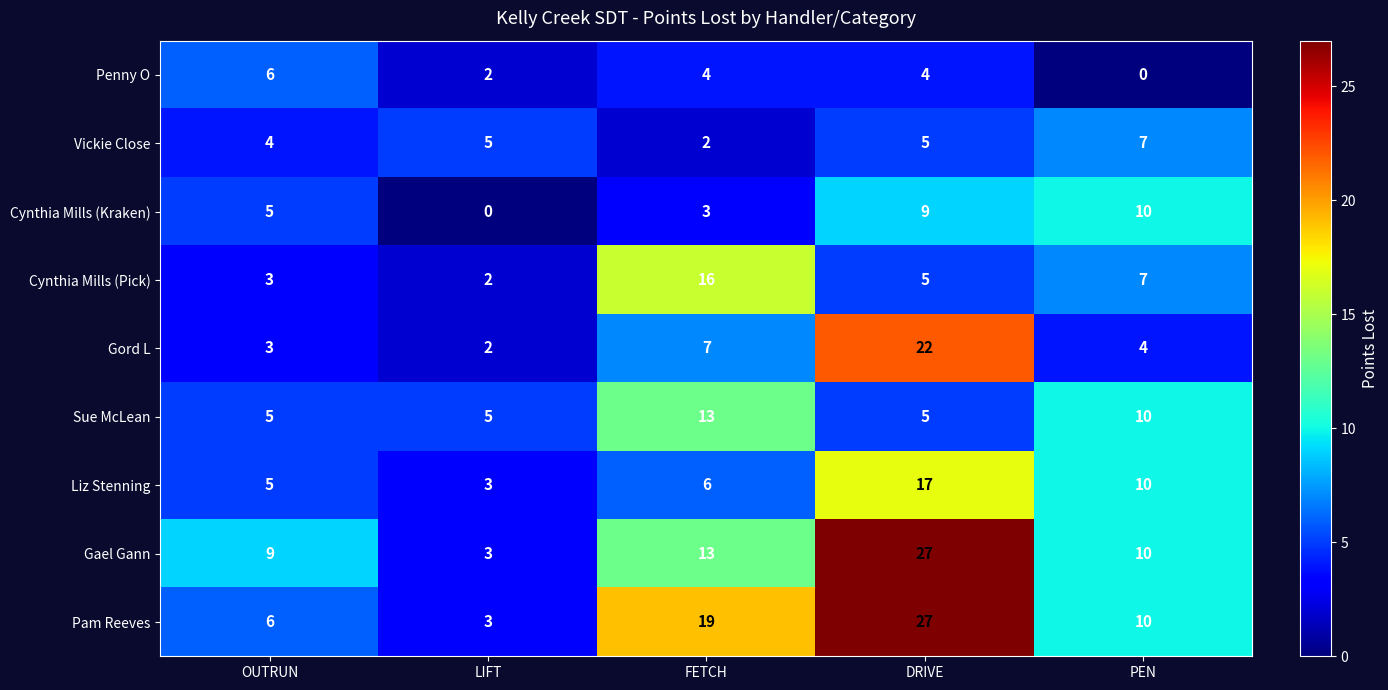

Which label corresponds to the largest value in the chart?

DRIVE